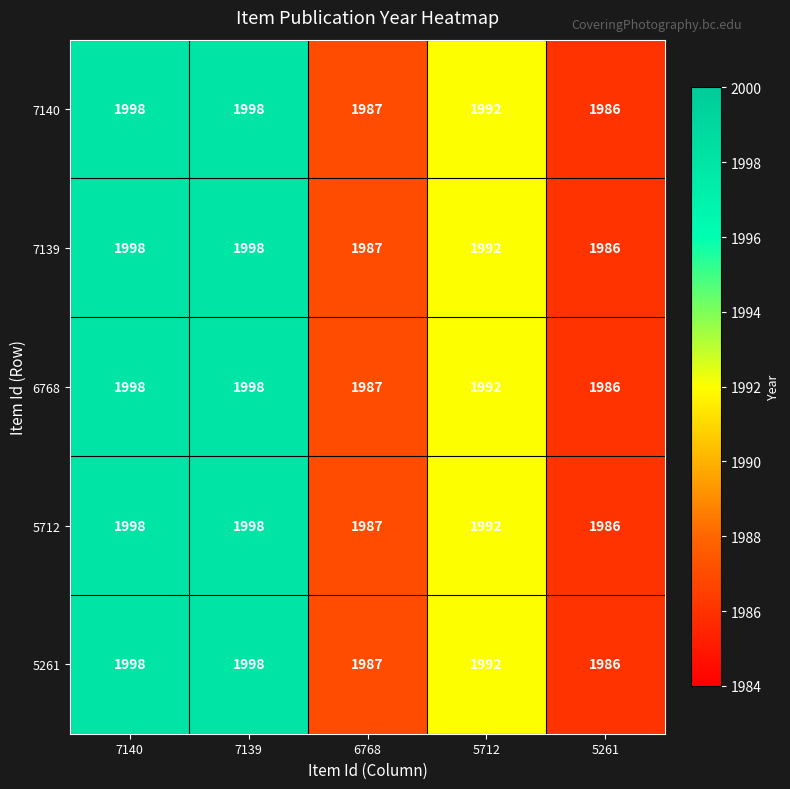

What is the difference between the second highest and minimum values in the 6768 series?

12